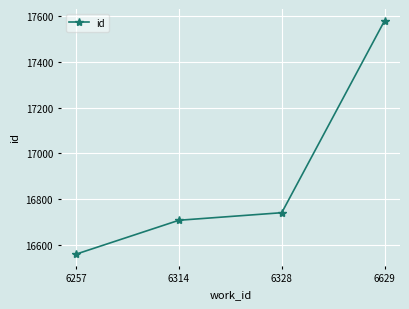

Which category has the lowest value across all series?

6257